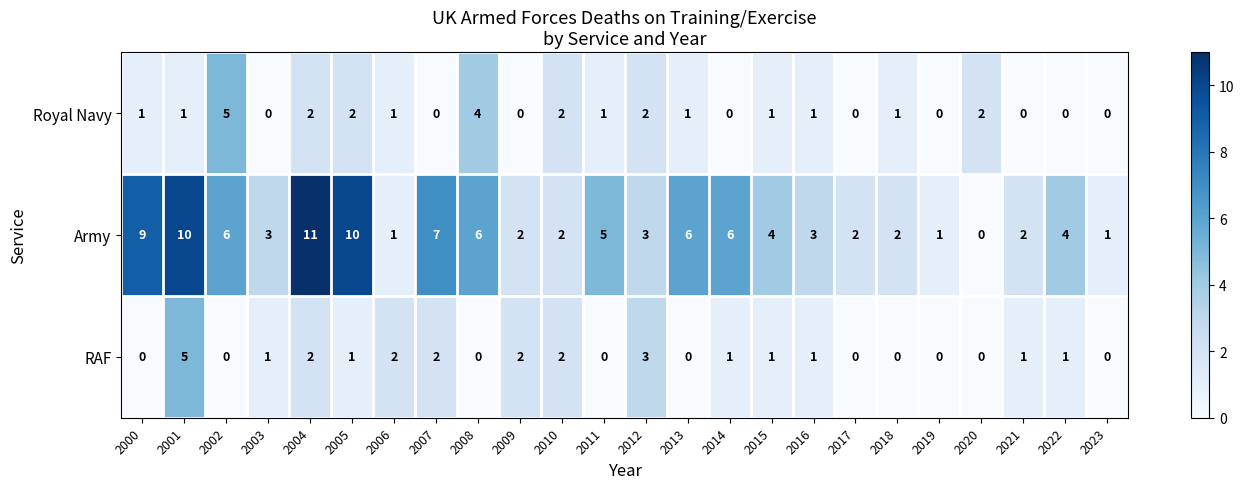

Which series changed the most between 2008 and 2010?

Army